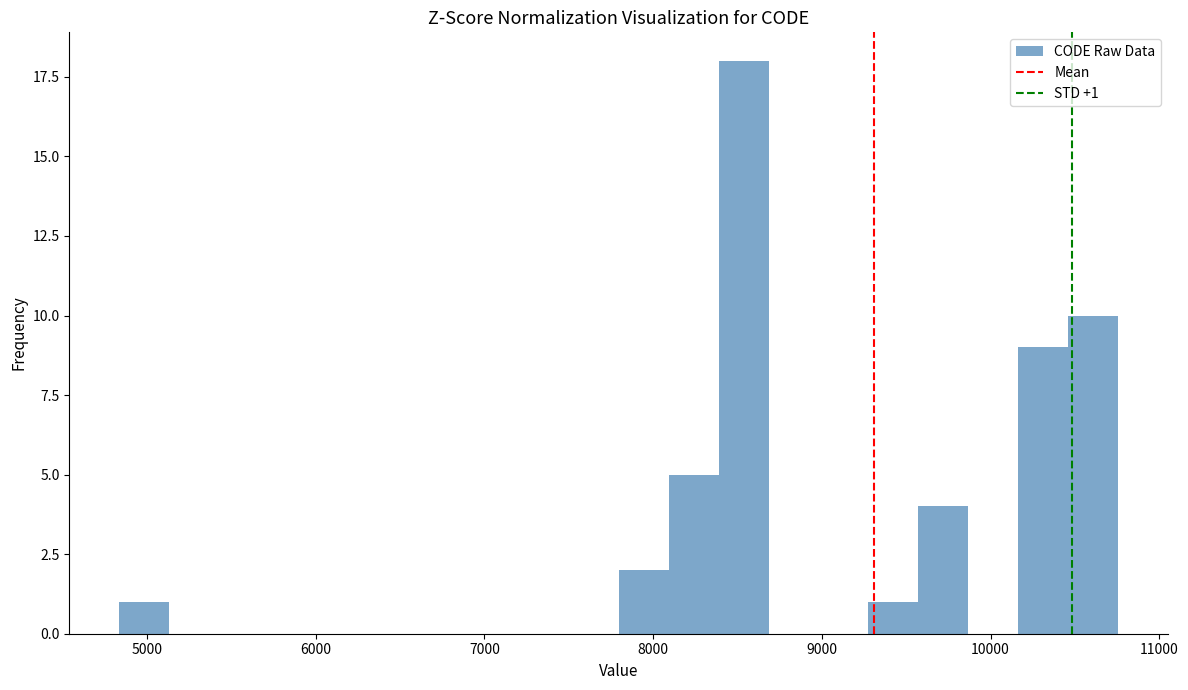

Around what value on the x-axis is the tallest bar? Give the approximate position of its centre, as read against the axis.

8500